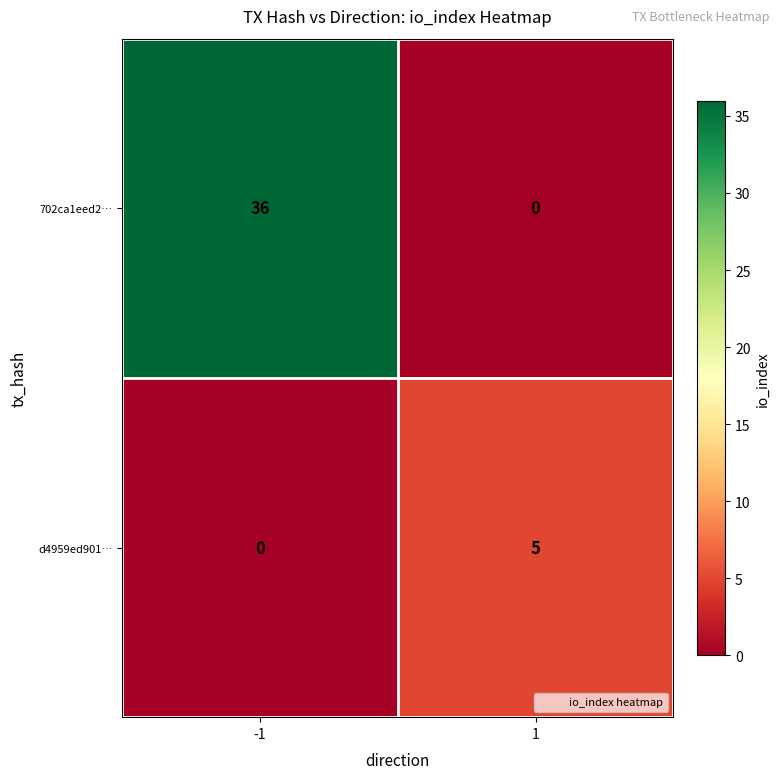

What is the difference between the maximum and minimum values in the d4959ed901… series?

5